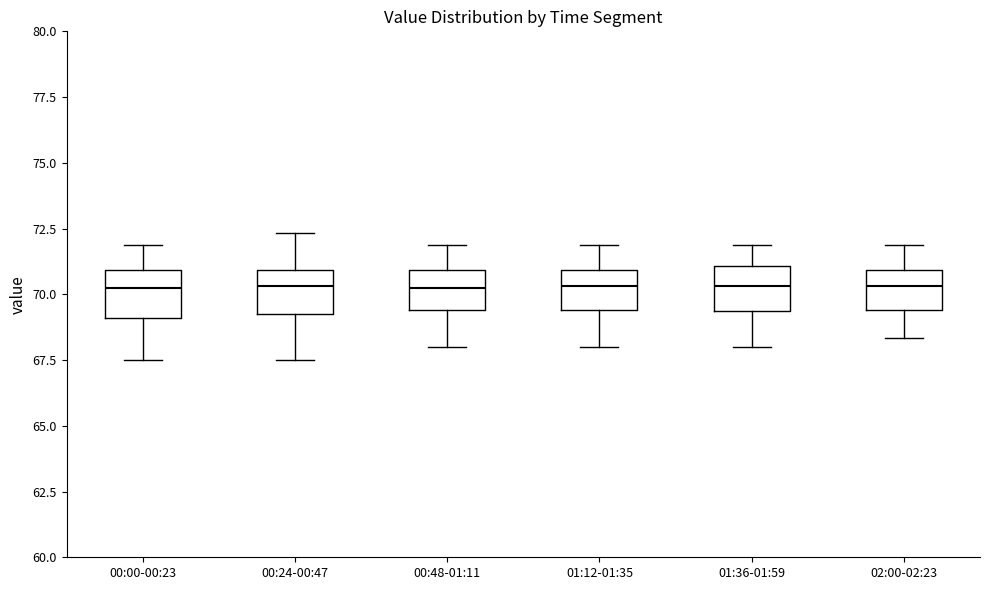

Reading left to right, read every box against the y-axis: the position of its median line, the range the box covers, and the ends of its whiskers. The values are not printed on the chart, so give them approximately, as read against the axis.

00:00-00:23: median 70.5, box 69.0 to 71.0, whiskers 67.5 to 72.0
00:24-00:47: median 70.5, box 69.5 to 71.0, whiskers 67.5 to 72.5
00:48-01:11: median 70.5, box 69.5 to 71.0, whiskers 68.0 to 72.0
01:12-01:35: median 70.5, box 69.5 to 71.0, whiskers 68.0 to 72.0
01:36-01:59: median 70.5, box 69.5 to 71.0, whiskers 68.0 to 72.0
02:00-02:23: median 70.5, box 69.5 to 71.0, whiskers 68.5 to 72.0